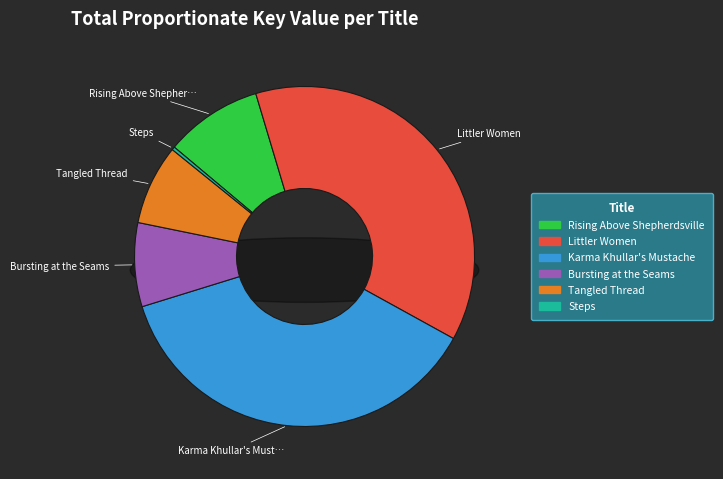

How much of the chart is everything except Tangled Thread?

92.4%